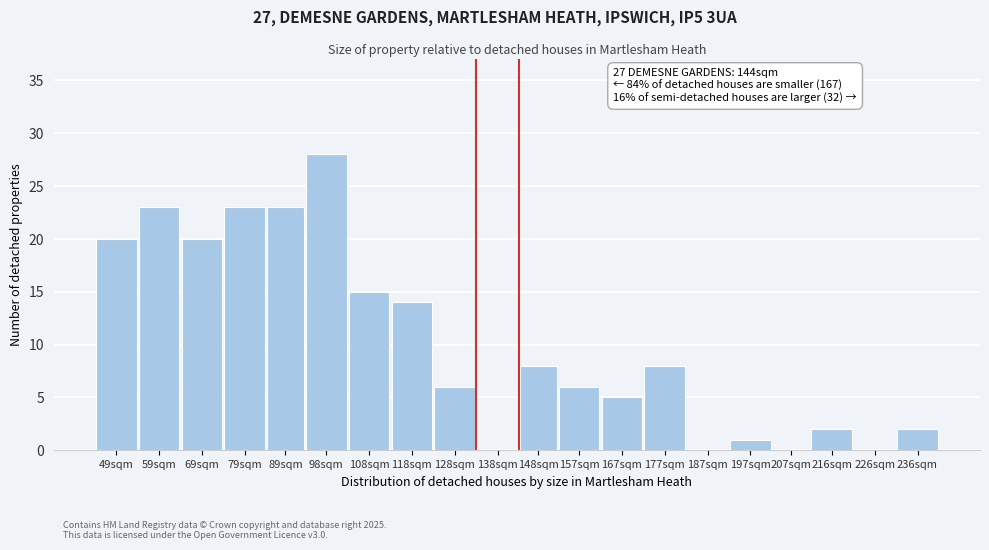

Reading left to right, what are all the values shown in this chart?

49sqm=20	59sqm=23	69sqm=20	79sqm=23	89sqm=23	98sqm=28	108sqm=15	118sqm=14	128sqm=6	138sqm=0	148sqm=8	157sqm=6	167sqm=5	177sqm=8	187sqm=0	197sqm=1	207sqm=0	216sqm=2	226sqm=0	236sqm=2